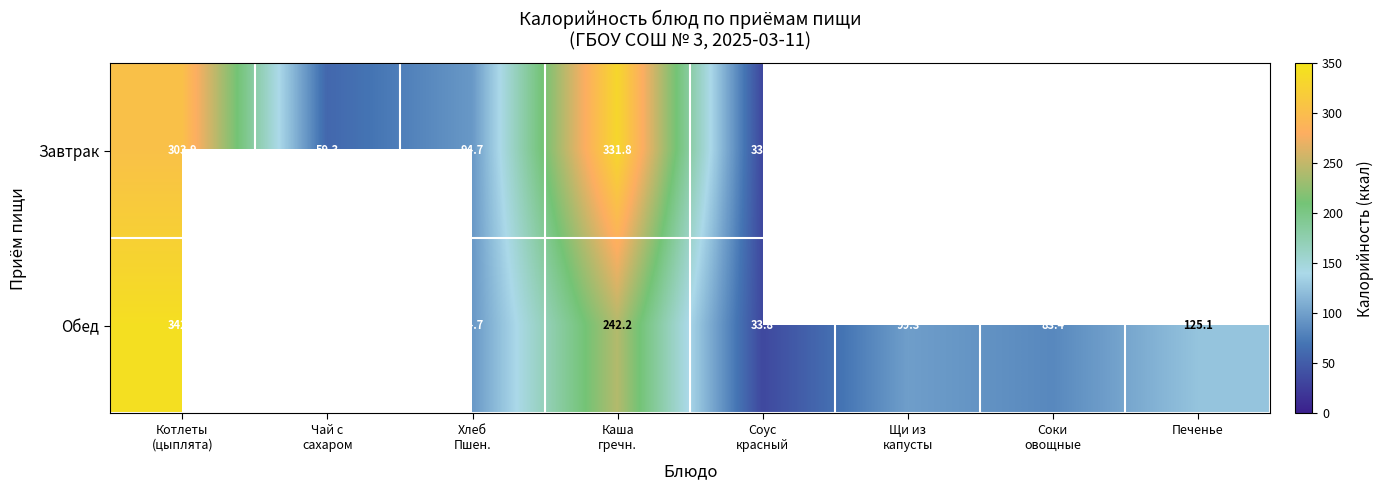

The Обед series shows 180.5 at Печенье. True or false?

False